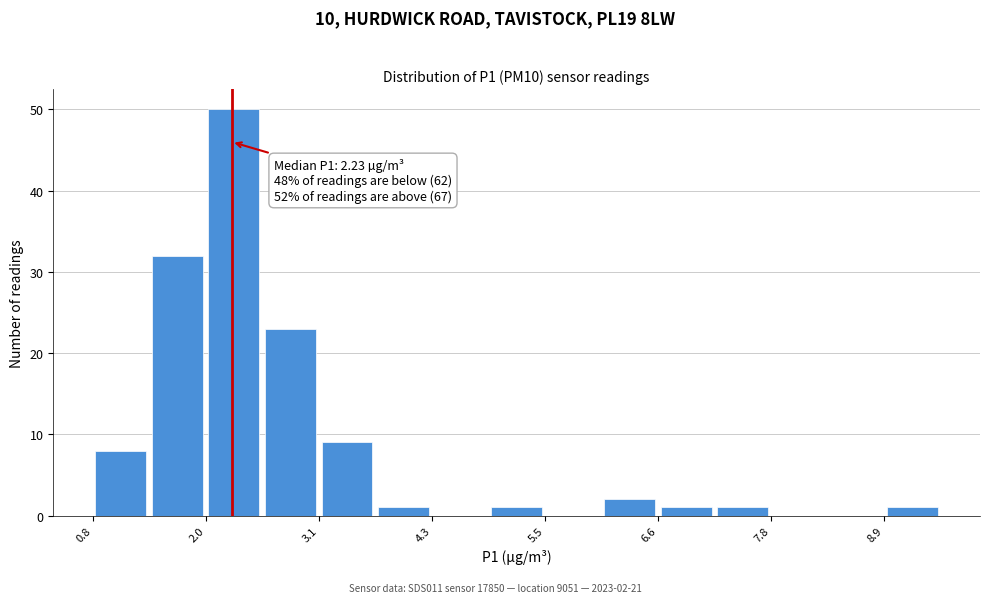

Read against the x-axis, roughly where is the centre of the tallest bar?

2.2